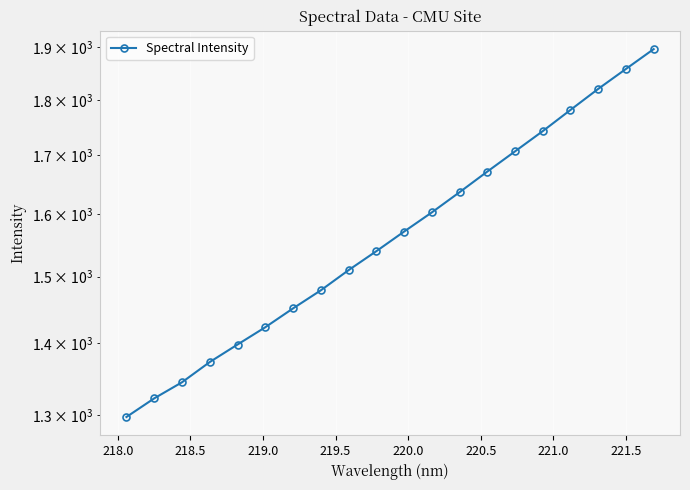

What is the difference between the maximum and minimum values?

598.7